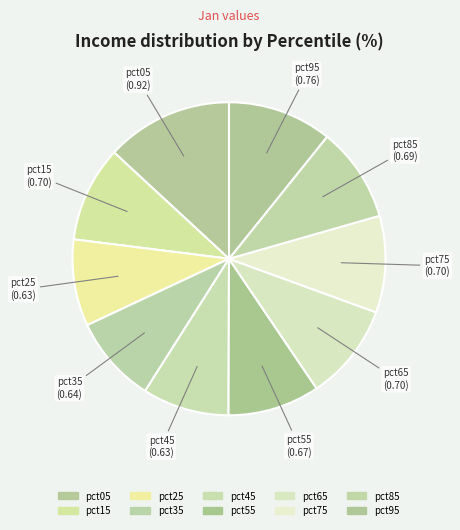

Is pct85 the majority of the pie?

No